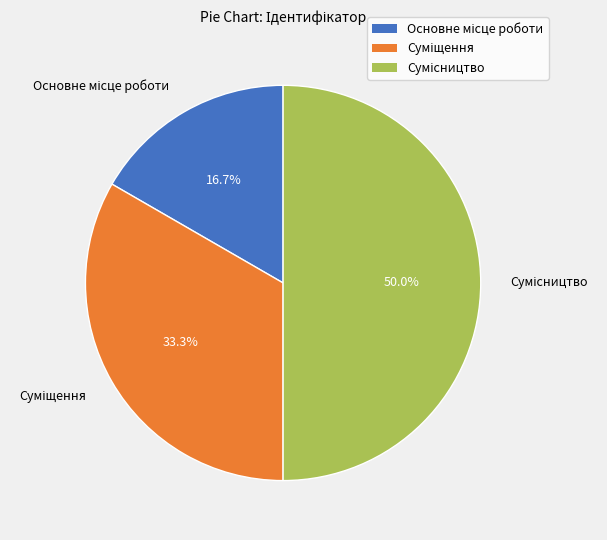

What is the largest slice in the pie chart?

Сумісництво